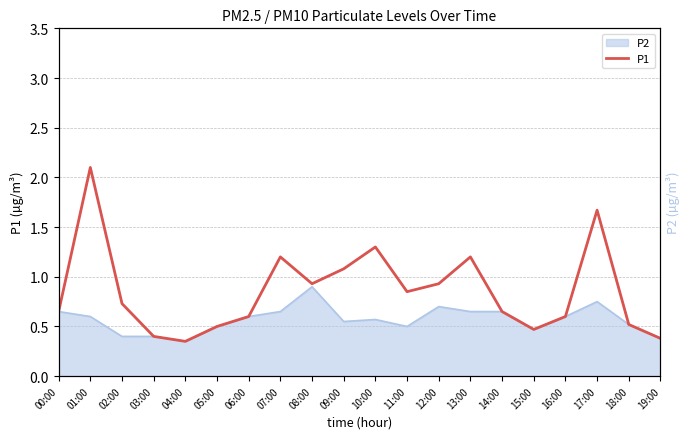

What position from the right is 08:00?

12